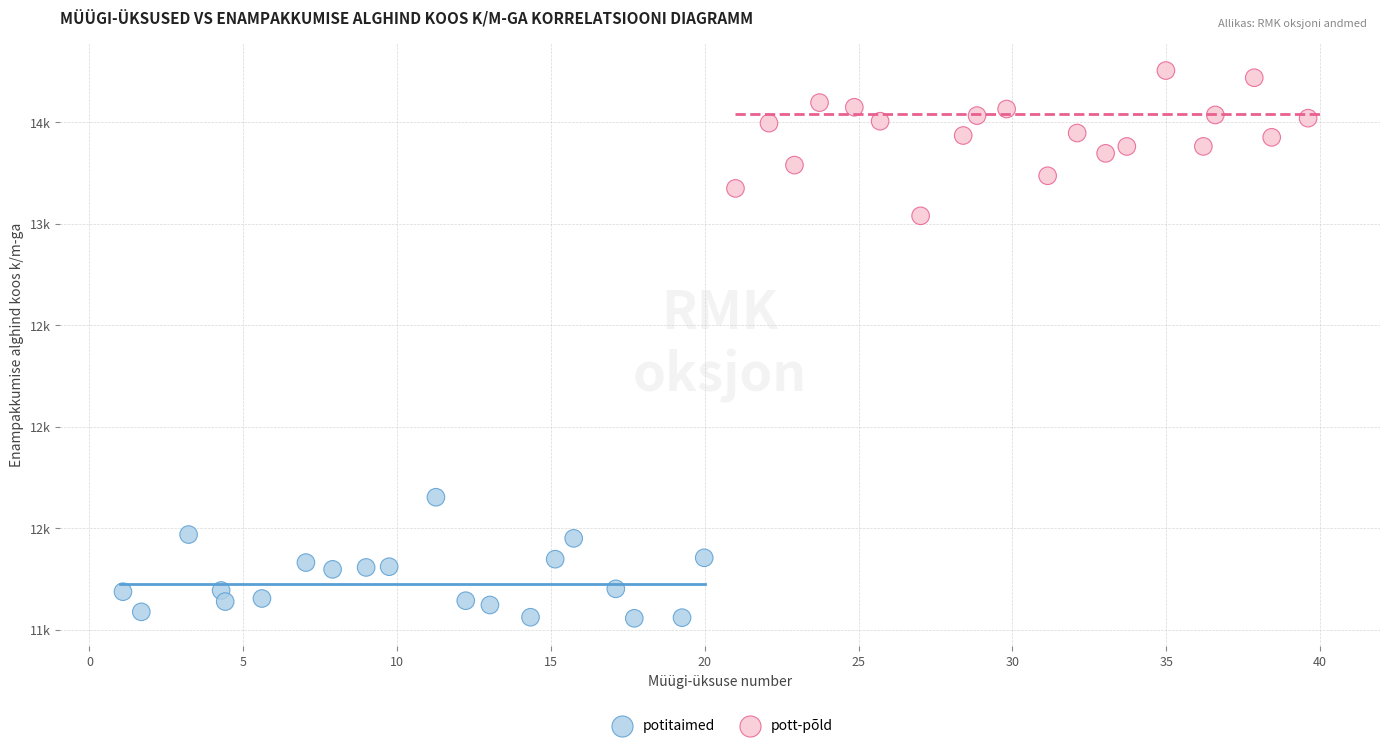

Which series contains the highest Y value?

pott-põld